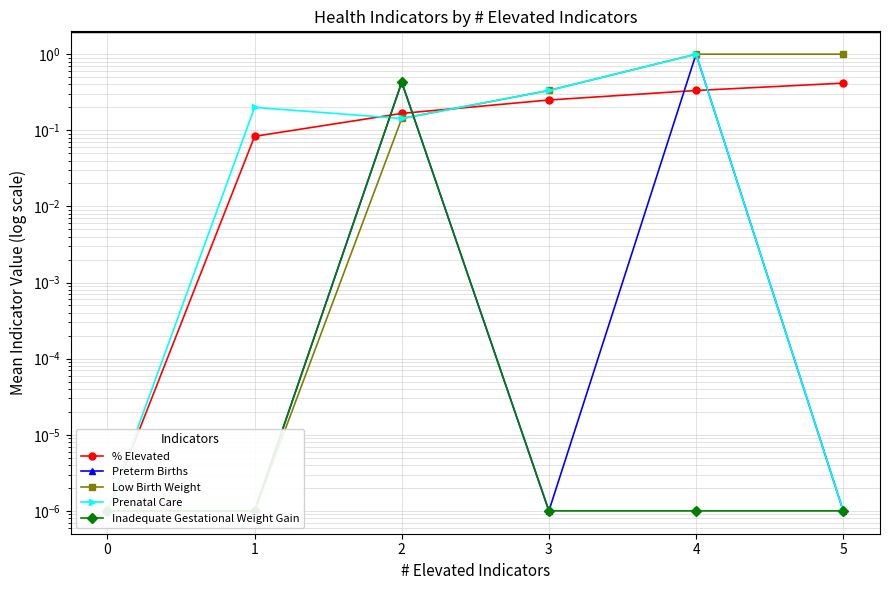

What are all the series names shown in the legend?

% Elevated, Preterm Births, Low Birth Weight, Prenatal Care, Inadequate Gestational Weight Gain